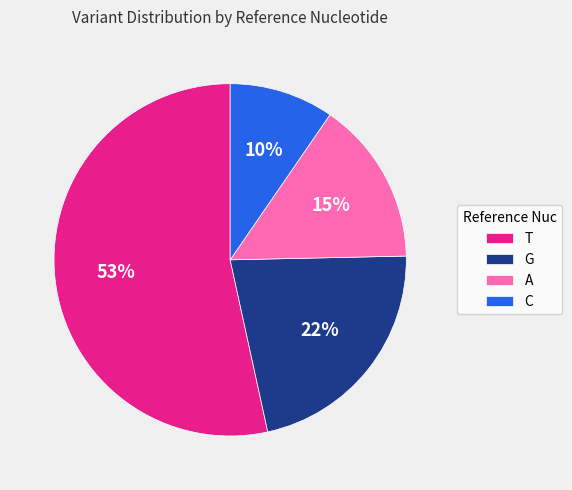

Which slice is the largest?

T